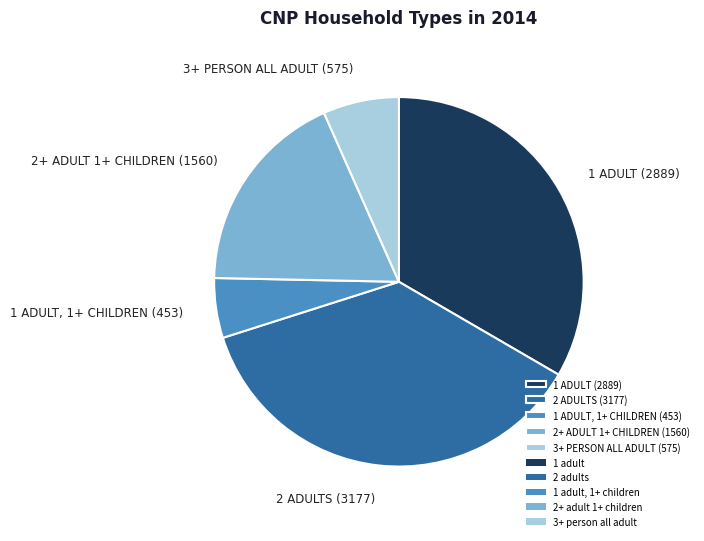

Between 2 ADULTS (3177) and 2+ ADULT 1+ CHILDREN (1560), which is larger?

2 ADULTS (3177)